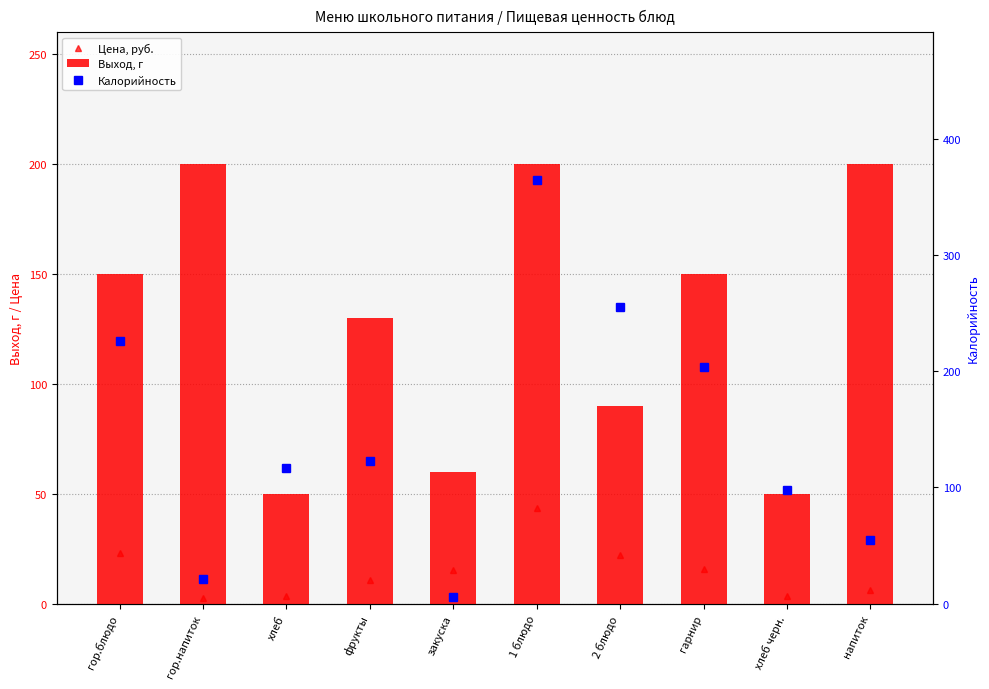

Are the bars grouped side by side (vs. stacked)?

Yes